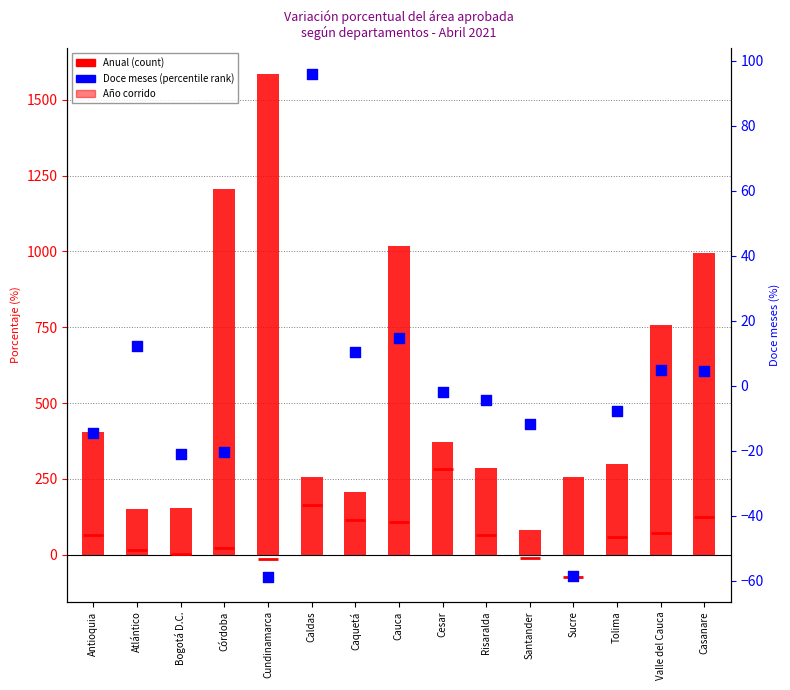

Which series has the largest total across all categories?

Año corrido